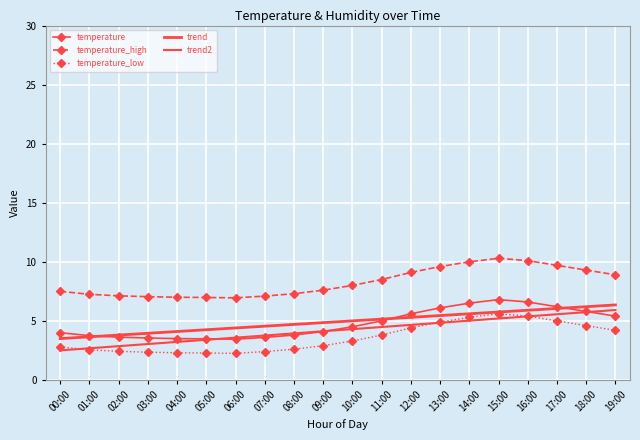

Which label corresponds to the smallest value in the chart?

06:00